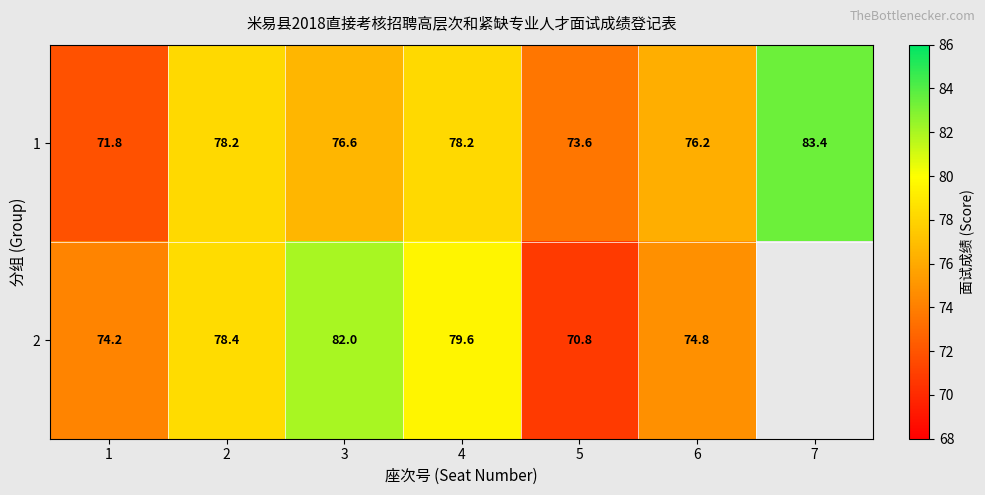

At how many categories does at least one series exceed 73?

7